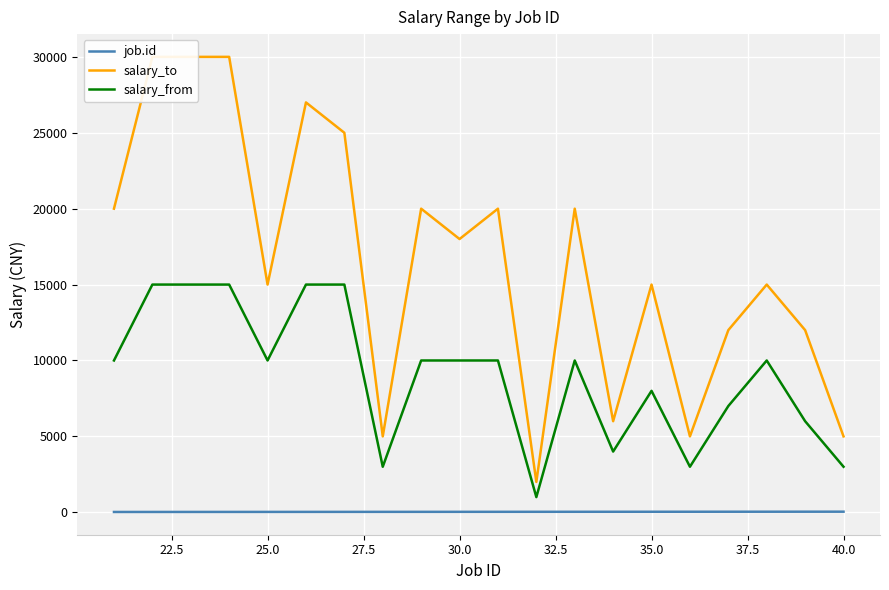

What is the minimum value for salary_from?

1000